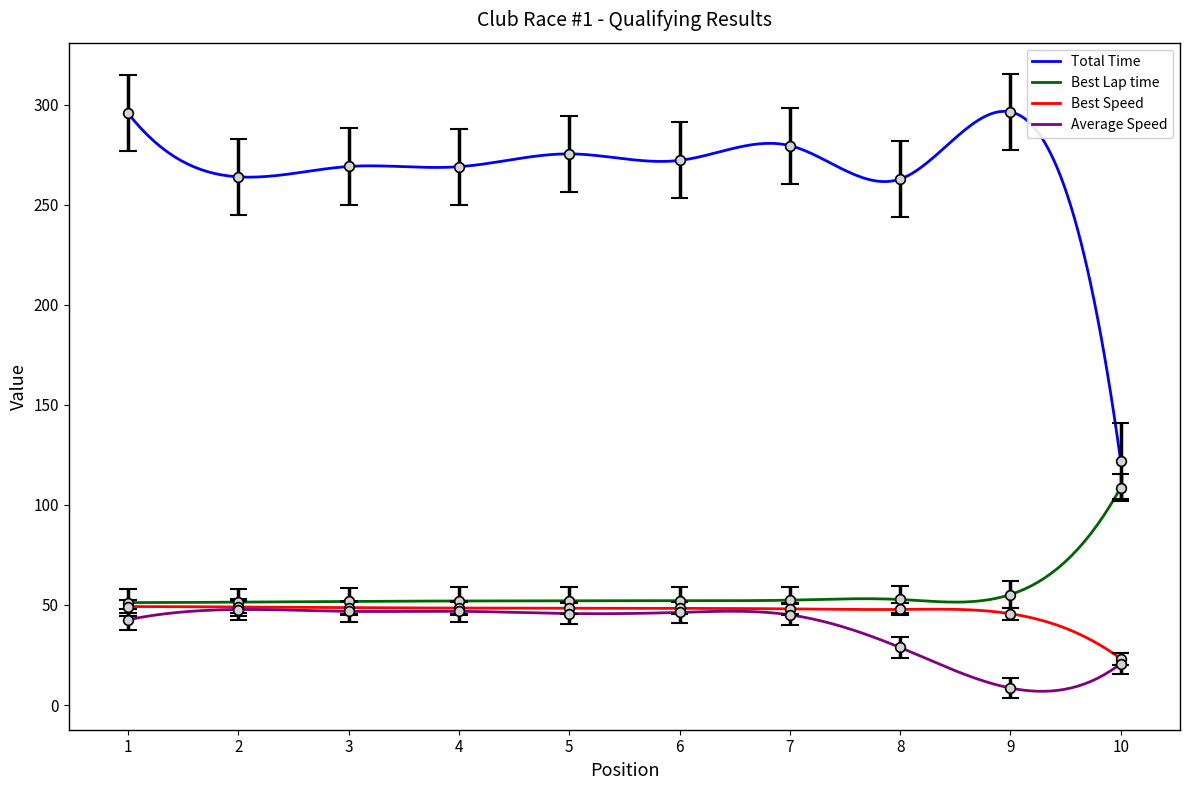

Between 8 and 2, which is larger?

2